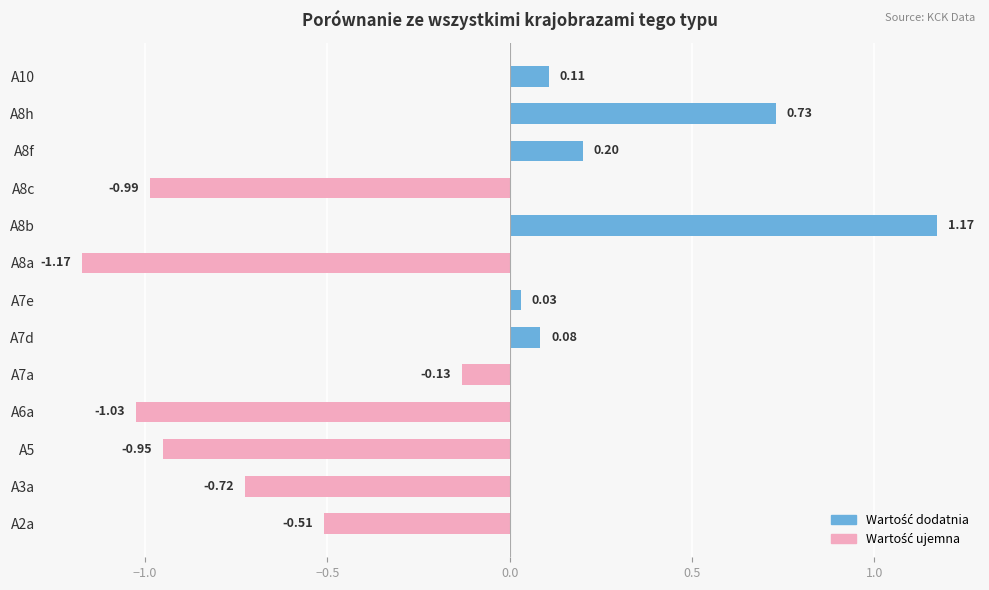

Between A7d and A8a, which is larger?

A7d